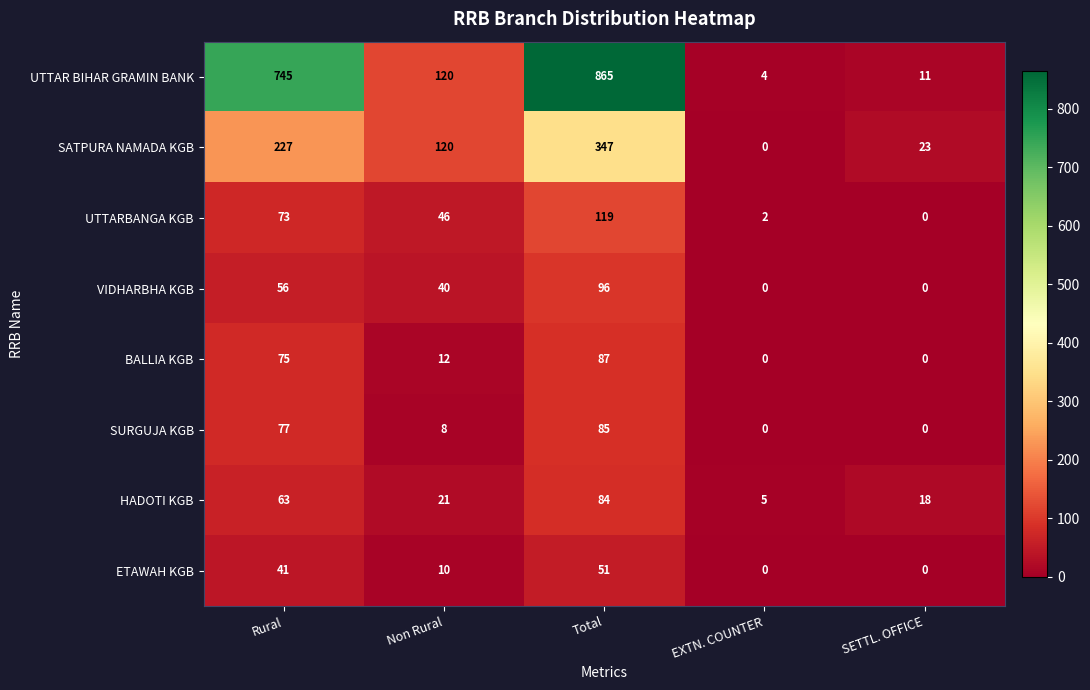

Which category has the highest value in the HADOTI KGB series?

Total